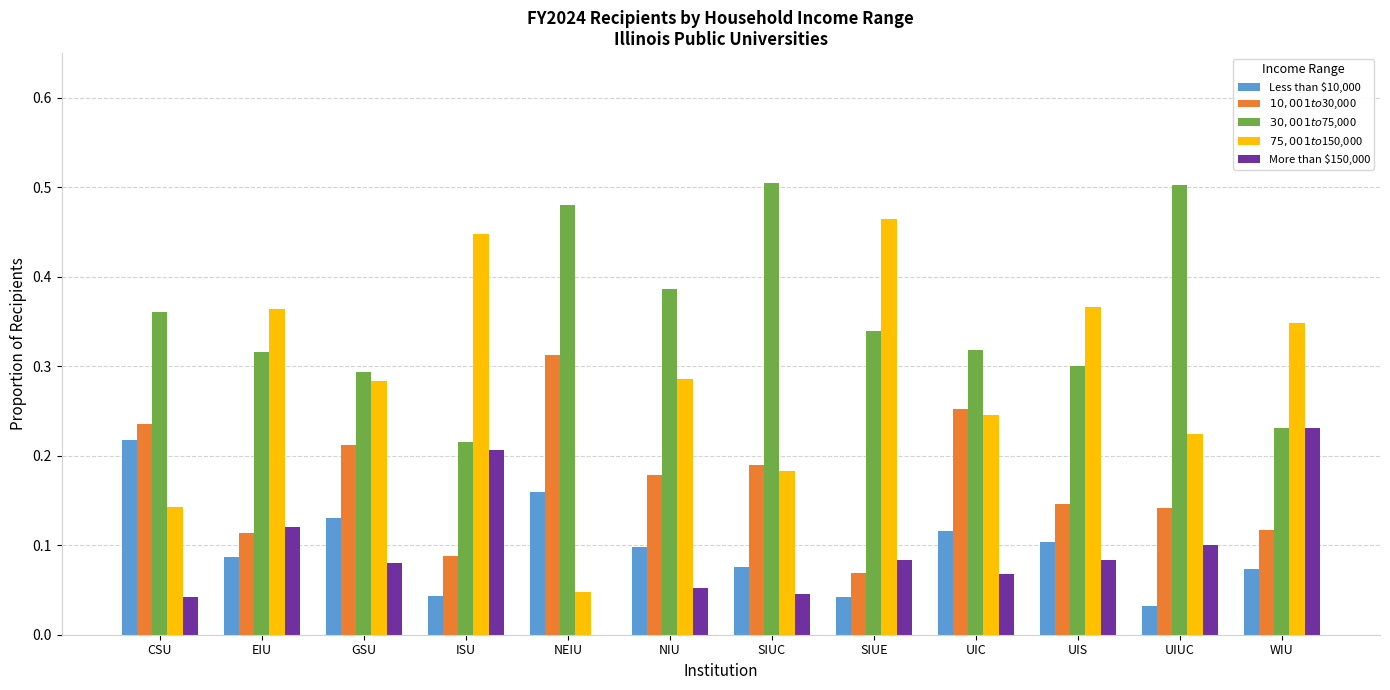

What is the sum of all More than $150,000 values?

1.1